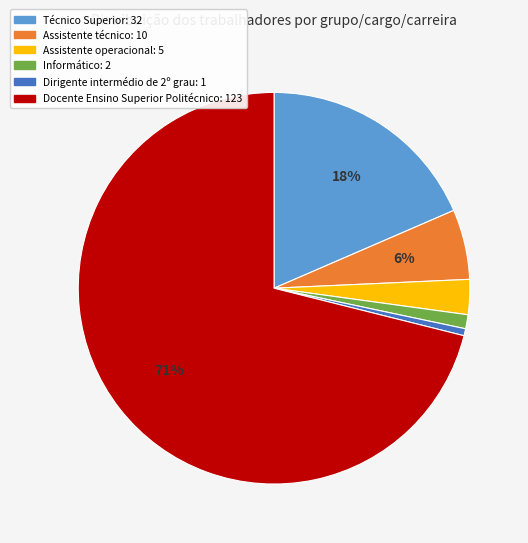

What percentage is the Técnico Superior slice, to the nearest percent?

18%